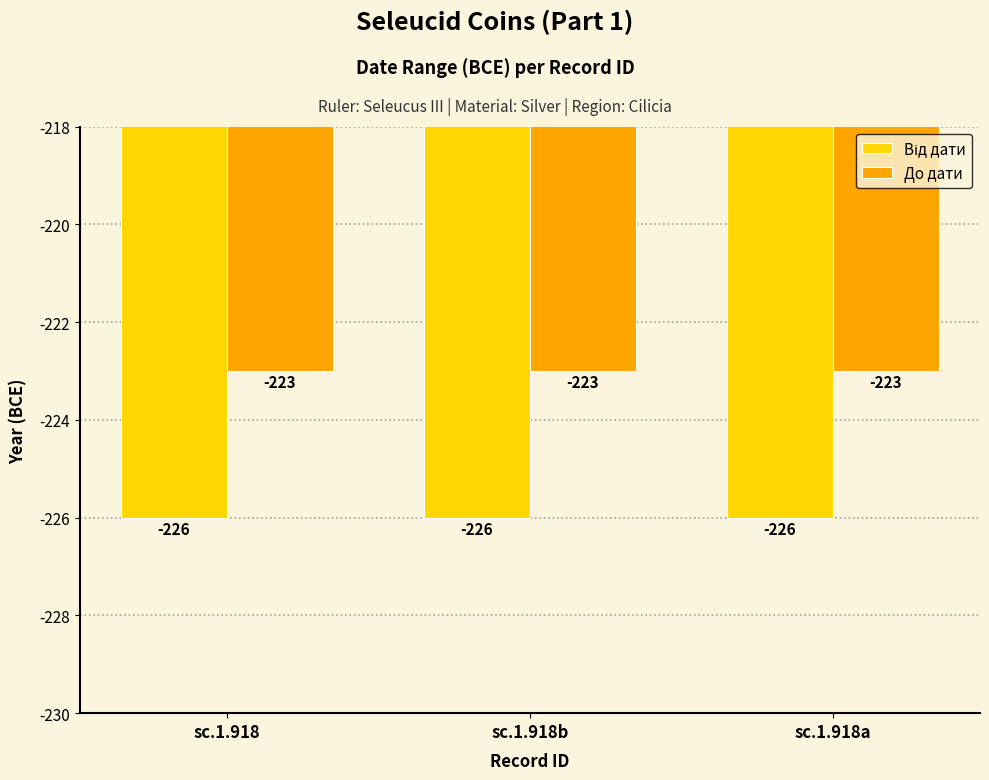

What is the value of the До дати bar at the 1st from the left?

-223